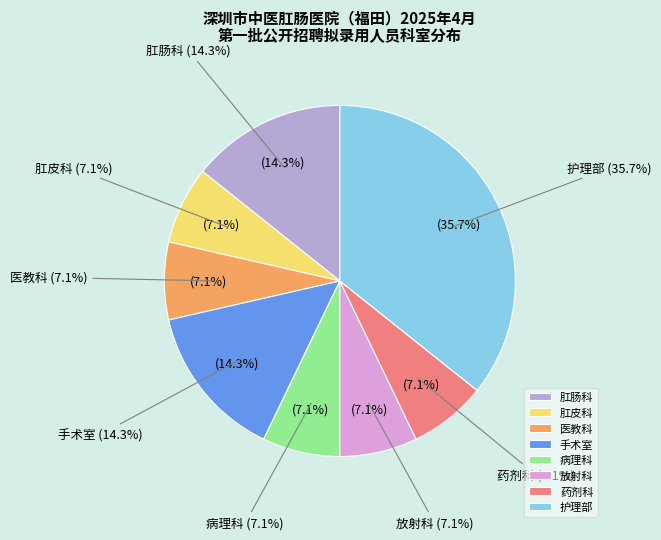

Is there a majority slice in this chart?

No